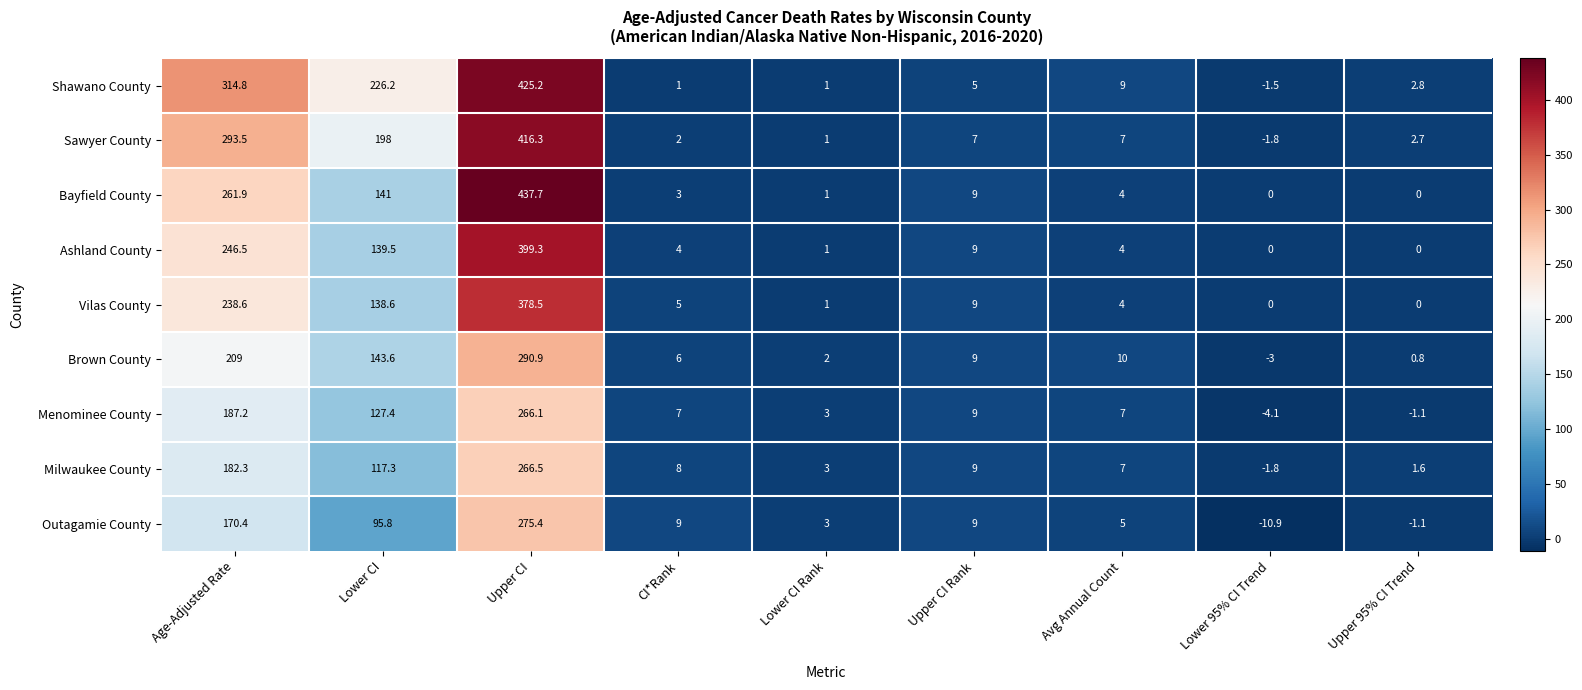

Between Upper CI and Lower 95% CI Trend, which series saw the biggest shift?

Bayfield County